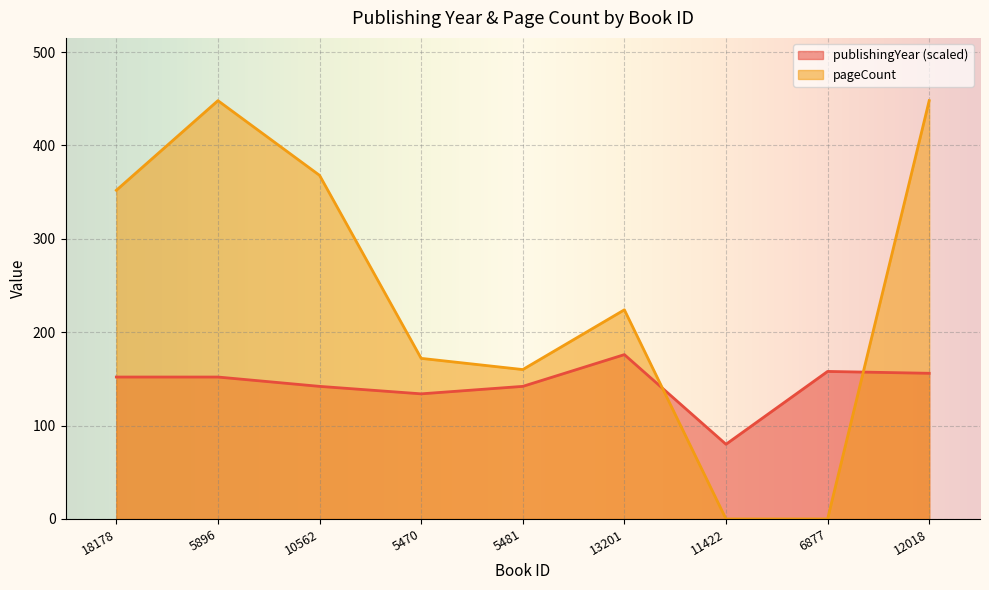

What is the average value of the pageCount series?

241